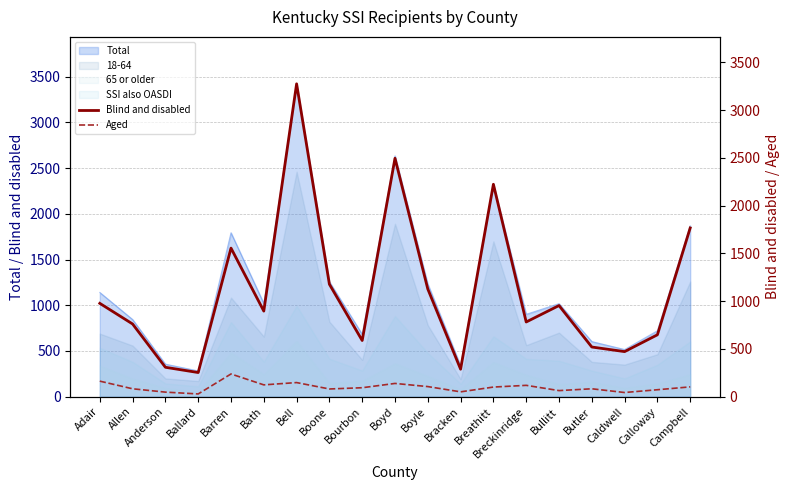

At how many categories does at least one series exceed 2753?

1